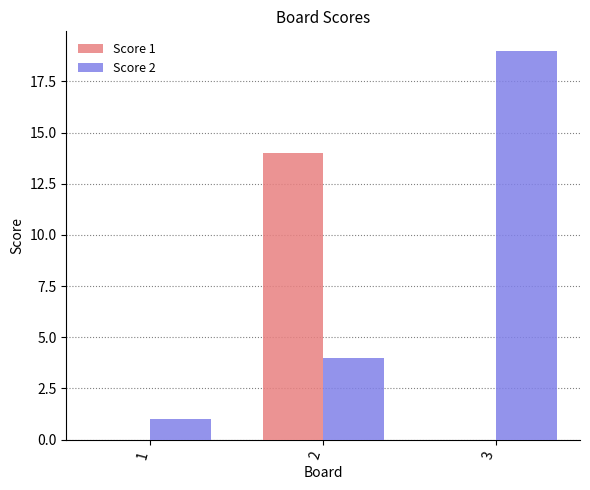

The Score 1 series shows 4 at 2. True or false?

False